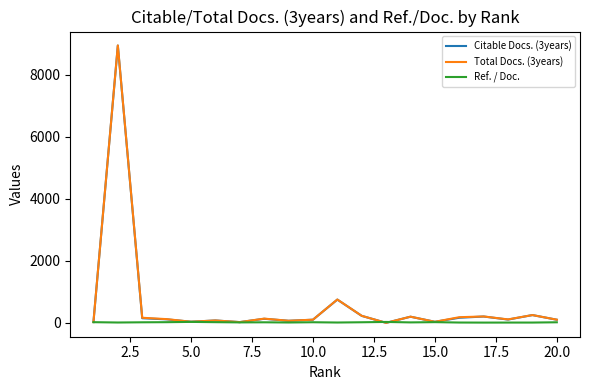

What is the maximum value shown in the chart?

8947.0